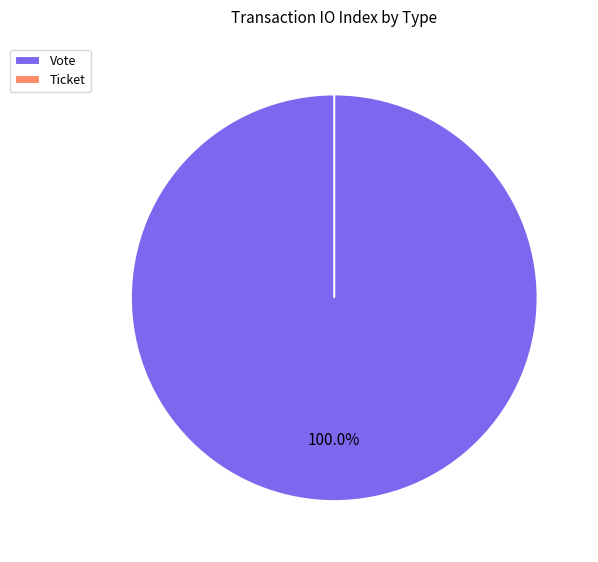

To the nearest percent, what is the combined percentage of Ticket and Vote?

100%